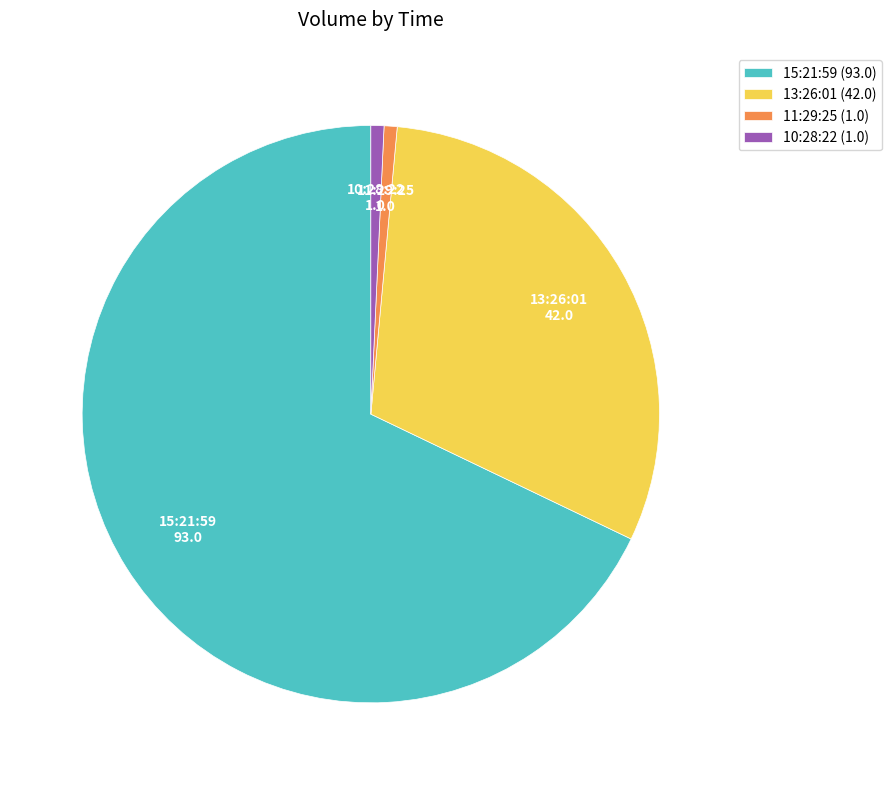

Is there any slice that represents more than half of the pie?

Yes